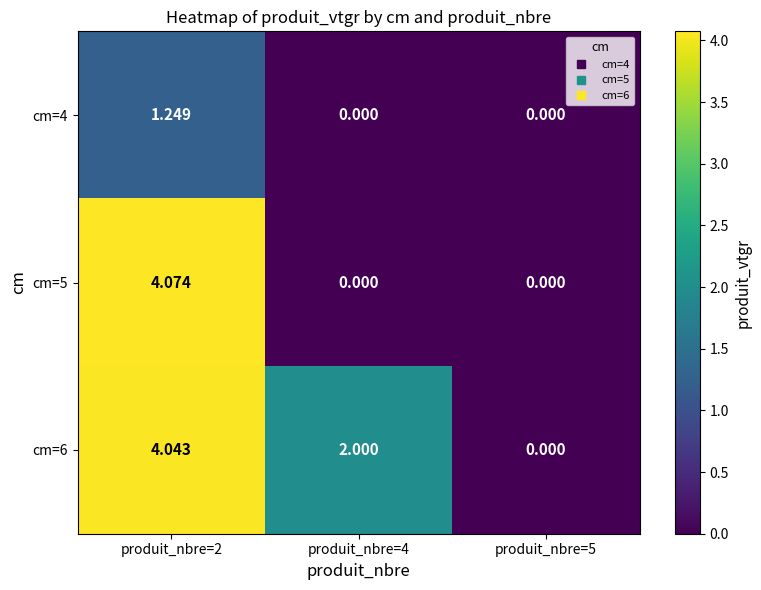

Is the value of cm=6 at produit_nbre=2 greater than the value of cm=4 at produit_nbre=2?

Yes